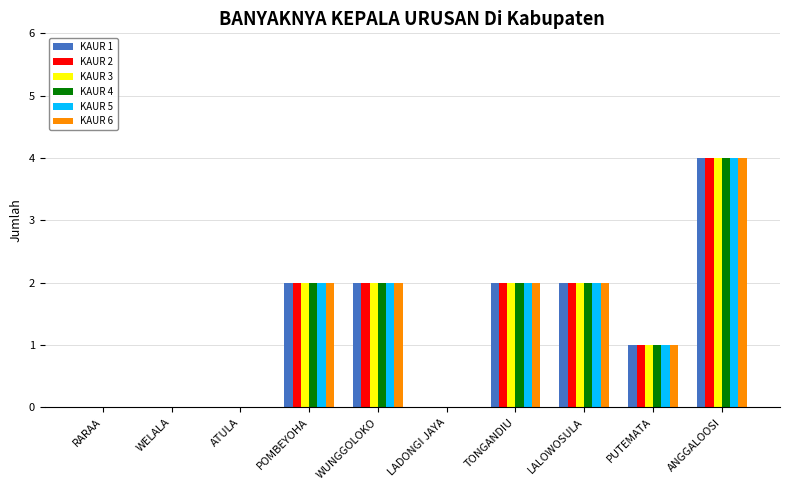

Is the value of KAUR 4 at WELALA greater than the value of KAUR 3 at ANGGALOOSI?

No